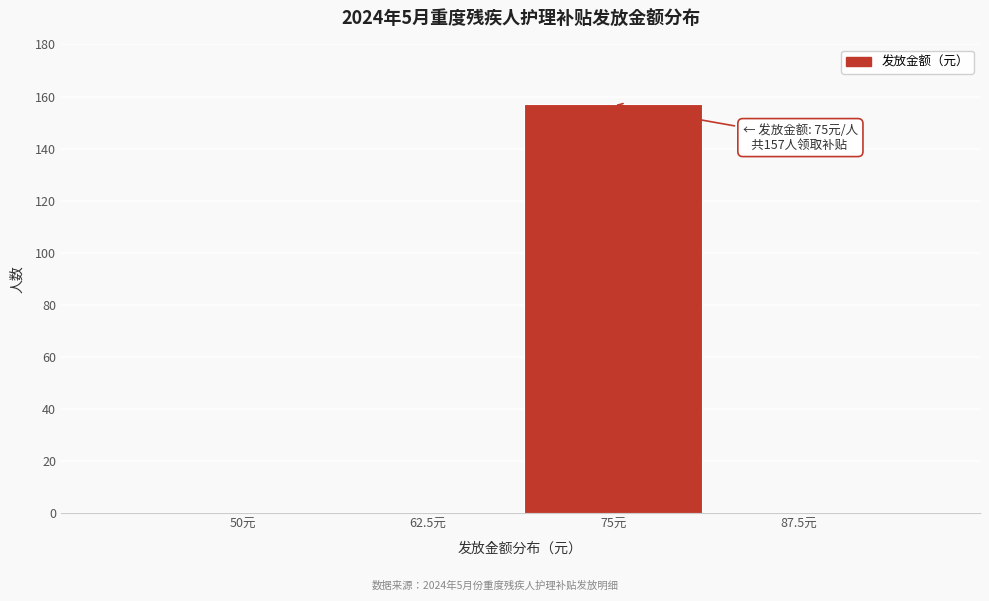

Reading left to right, what are all the values shown in this chart?

50元=0	62.5元=0	75元=157	87.5元=0